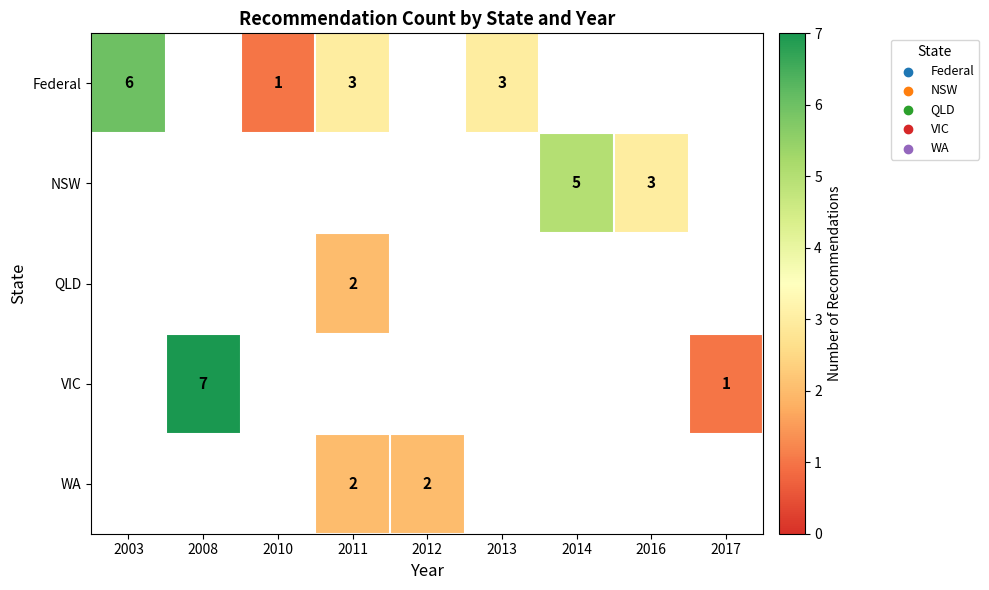

What is the sum of the WA values at 2012 and 2011?

4